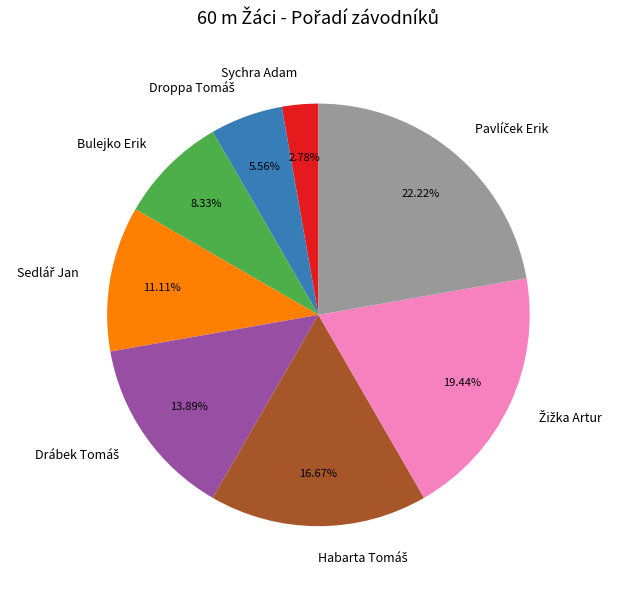

Does Sychra Adam account for over 50% of the chart?

No